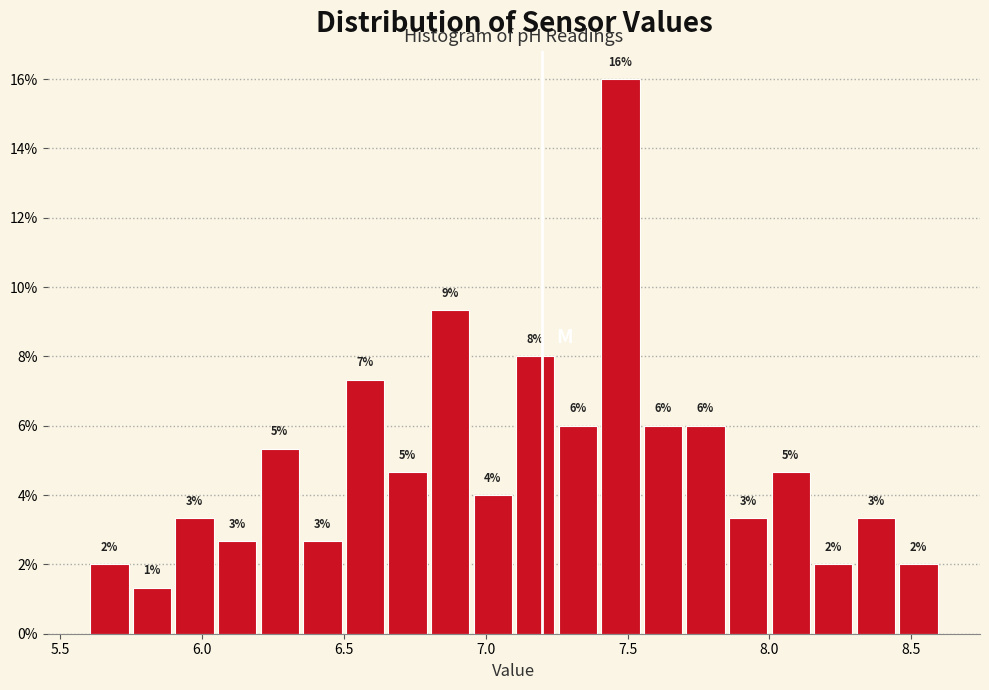

Read against the x-axis, roughly where is the centre of the tallest bar?

7.50